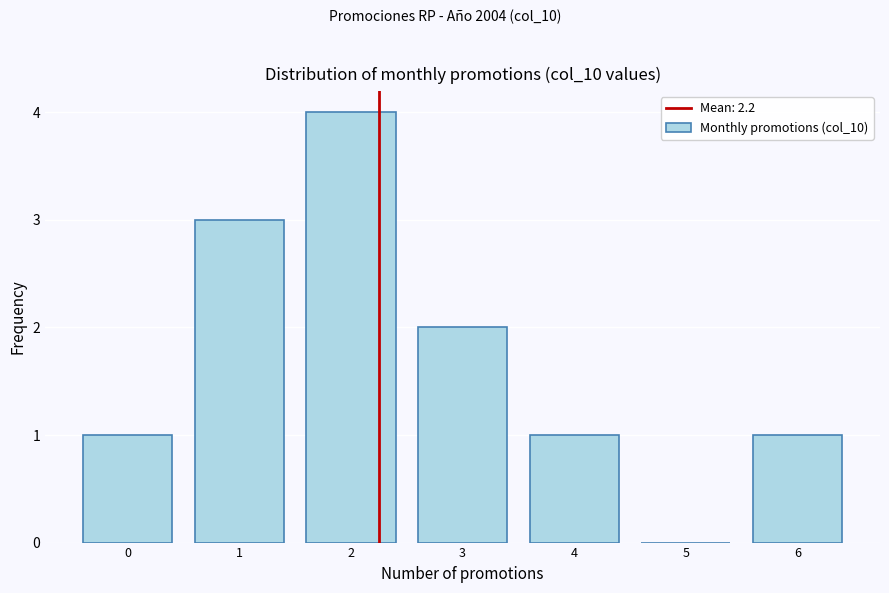

Reading right to left, extract all data points from this chart.

6=1	5=0	4=1	3=2	2=4	1=3	0=1